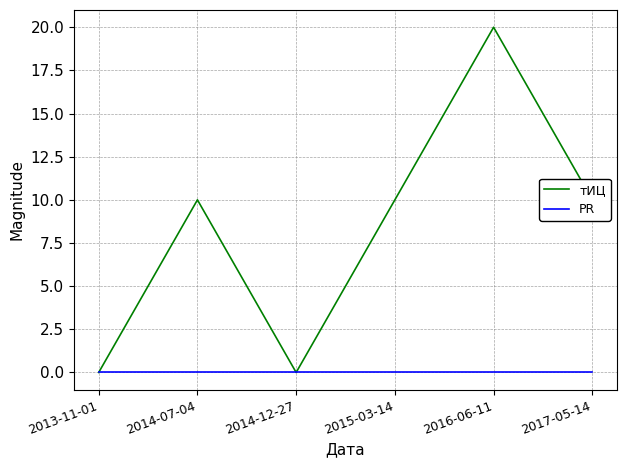

Does the chart have visible grid lines?

Yes